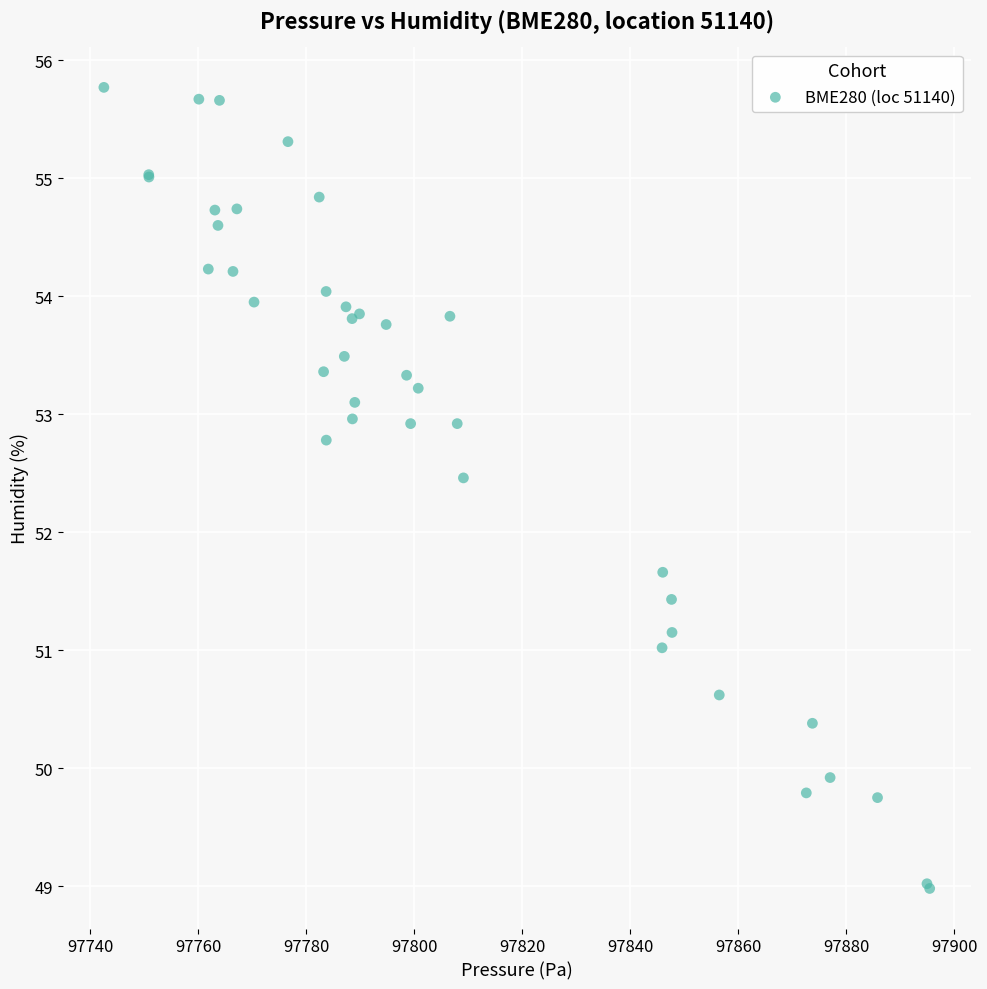

What Y value in the scatter plot is closest to 52?

51.7